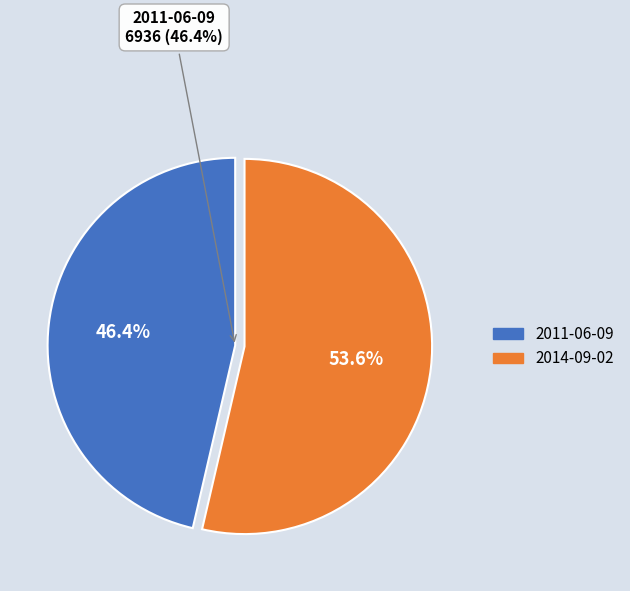

What is the change in value from 2011-06-09 21:00:11 UTC to 2014-09-02 21:08:58 UTC?

+1087